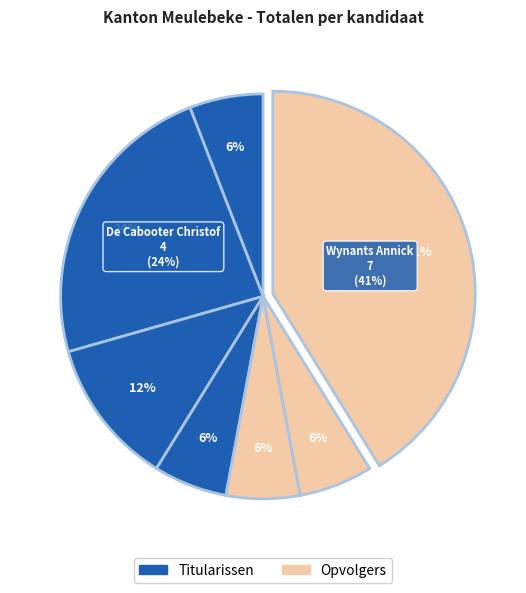

Does Mertens Wanna represent more than half of the total?

No